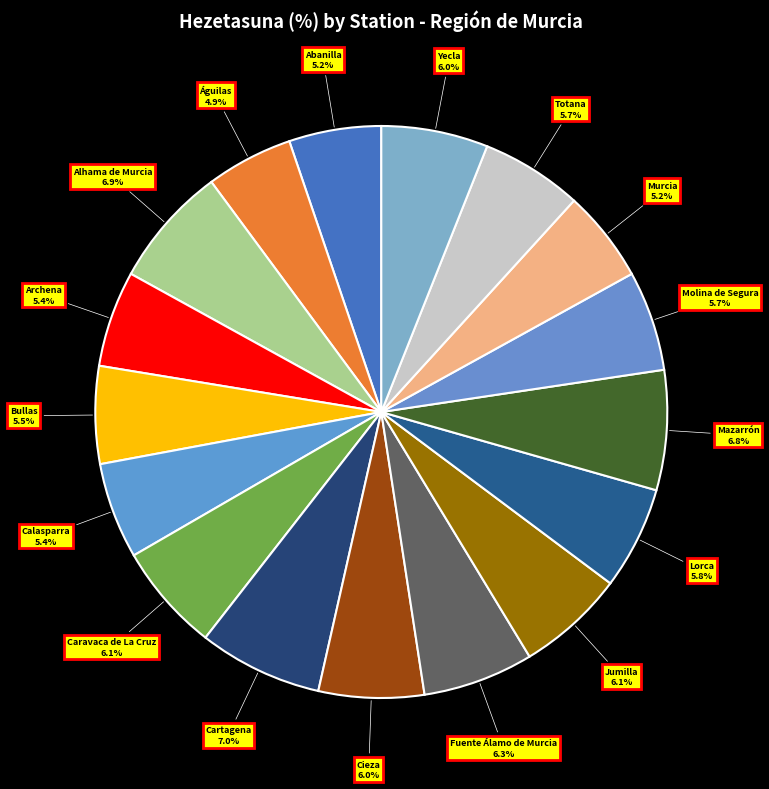

How many segments does this pie chart have?

17